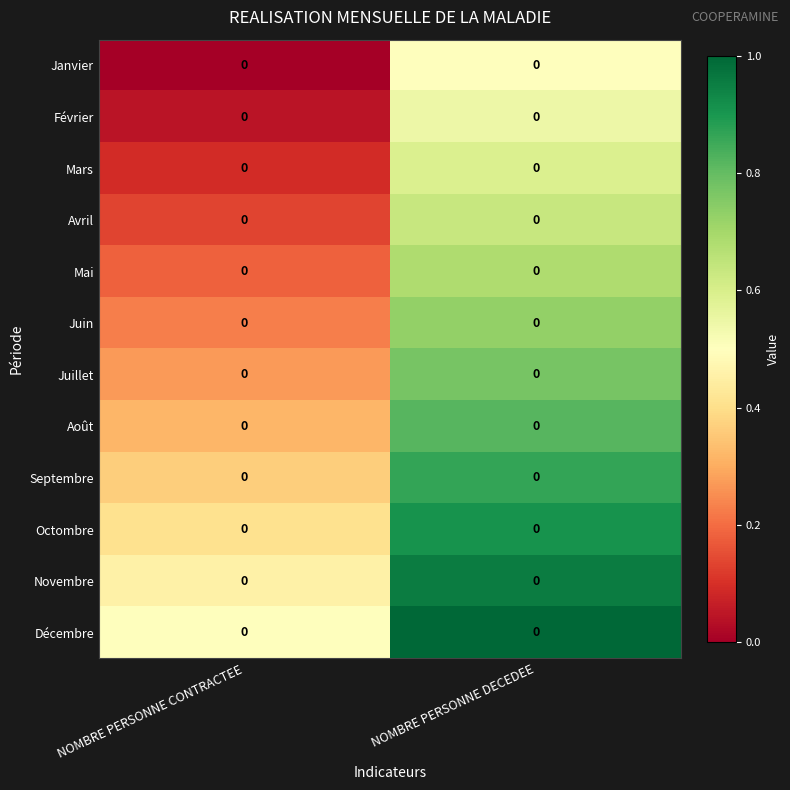

Reading right to left, what are all the values shown in this chart?

Janvier: NOMBRE PERSONNE DECEDEE=0.0	NOMBRE PERSONNE CONTRACTEE=0.0
Février: NOMBRE PERSONNE DECEDEE=0.0	NOMBRE PERSONNE CONTRACTEE=0.0
Mars: NOMBRE PERSONNE DECEDEE=0.0	NOMBRE PERSONNE CONTRACTEE=0.0
Avril: NOMBRE PERSONNE DECEDEE=0.0	NOMBRE PERSONNE CONTRACTEE=0.0
Mai: NOMBRE PERSONNE DECEDEE=0.0	NOMBRE PERSONNE CONTRACTEE=0.0
Juin: NOMBRE PERSONNE DECEDEE=0.0	NOMBRE PERSONNE CONTRACTEE=0.0
Juillet: NOMBRE PERSONNE DECEDEE=0.0	NOMBRE PERSONNE CONTRACTEE=0.0
Août: NOMBRE PERSONNE DECEDEE=0.0	NOMBRE PERSONNE CONTRACTEE=0.0
Septembre: NOMBRE PERSONNE DECEDEE=0.0	NOMBRE PERSONNE CONTRACTEE=0.0
Octombre: NOMBRE PERSONNE DECEDEE=0.0	NOMBRE PERSONNE CONTRACTEE=0.0
Novembre: NOMBRE PERSONNE DECEDEE=0.0	NOMBRE PERSONNE CONTRACTEE=0.0
Décembre: NOMBRE PERSONNE DECEDEE=0.0	NOMBRE PERSONNE CONTRACTEE=0.0